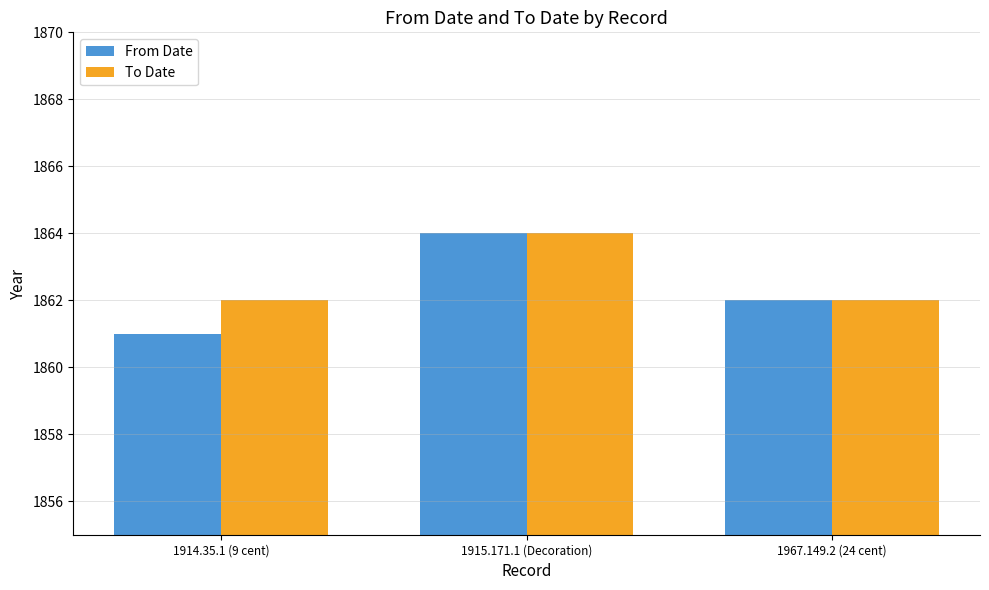

The From Date series shows 541 at 1967.149.2 (24 cent). True or false?

False